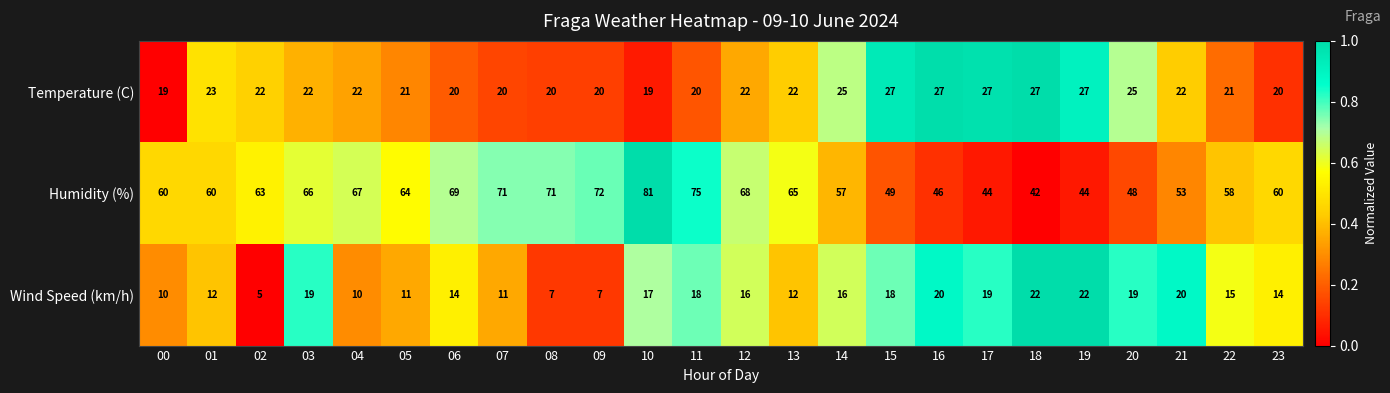

Count the number of categories in the chart.

24